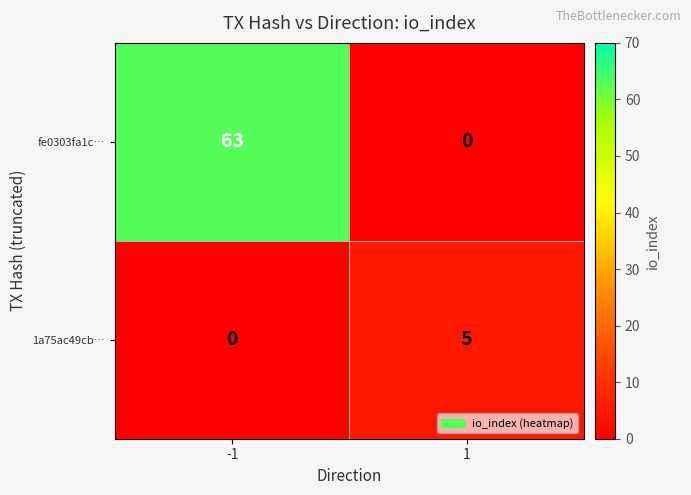

True or false: 1a75ac49cb… has a value of 2 at 1.

False